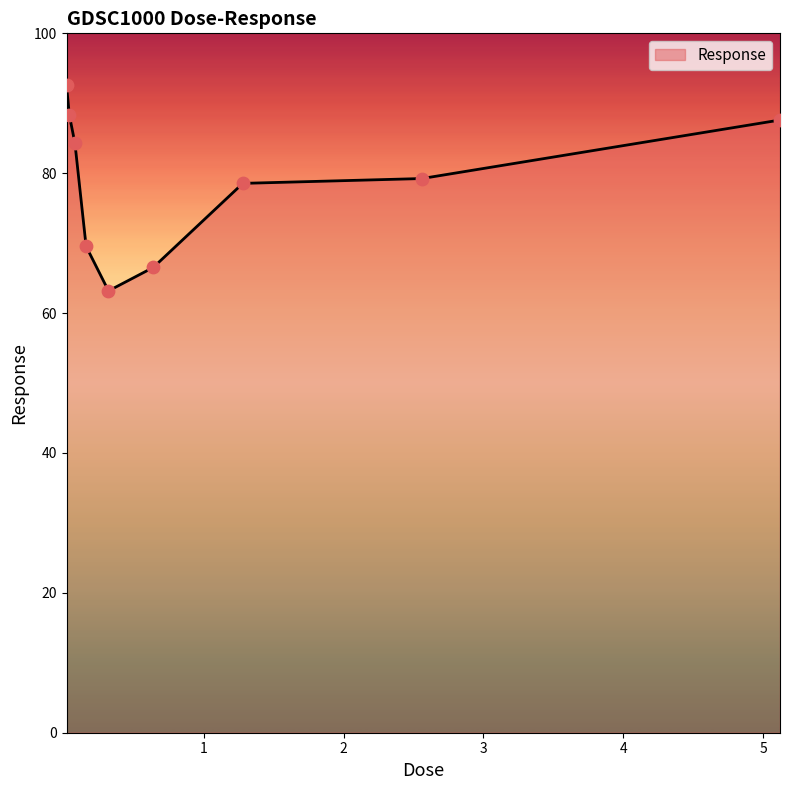

What is the maximum value shown in the chart?

92.6